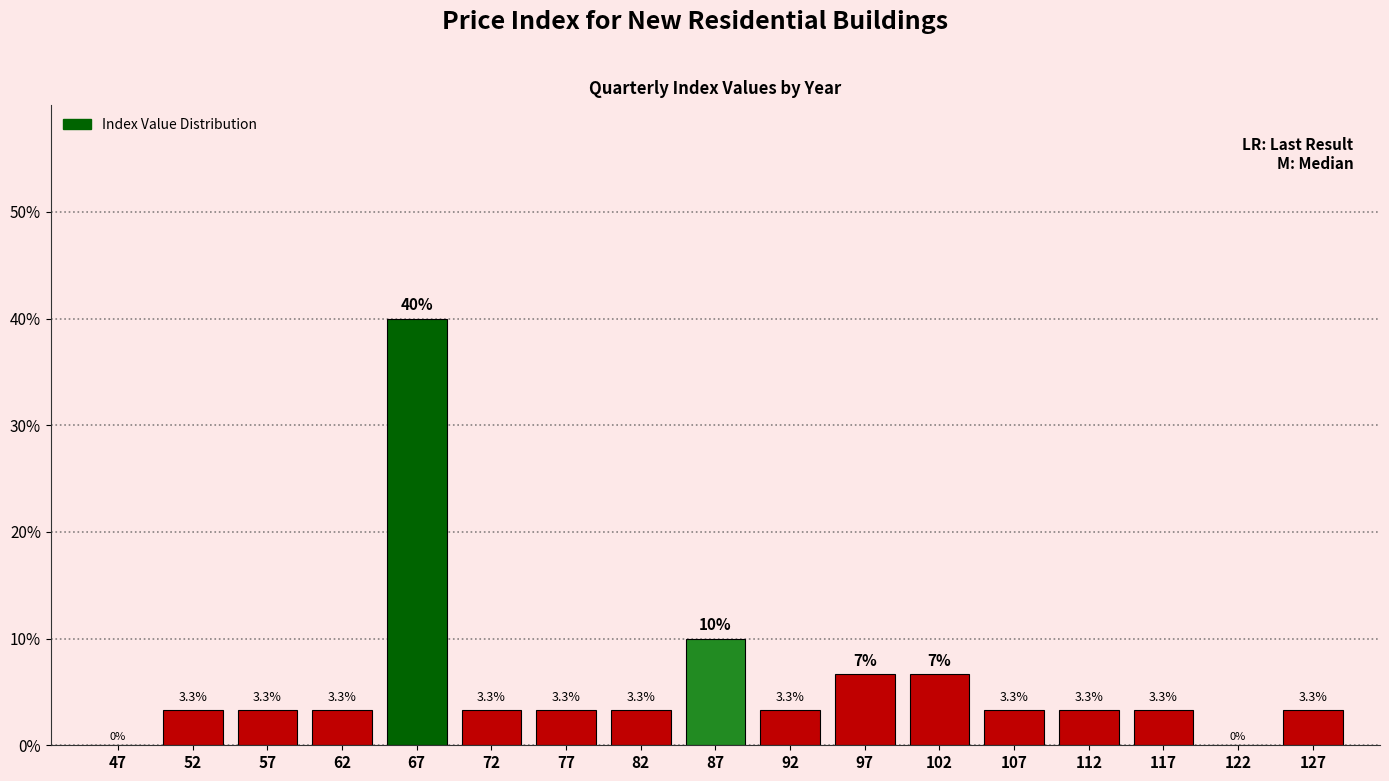

Over which range of the x-axis is the bar tallest?

65 to 70